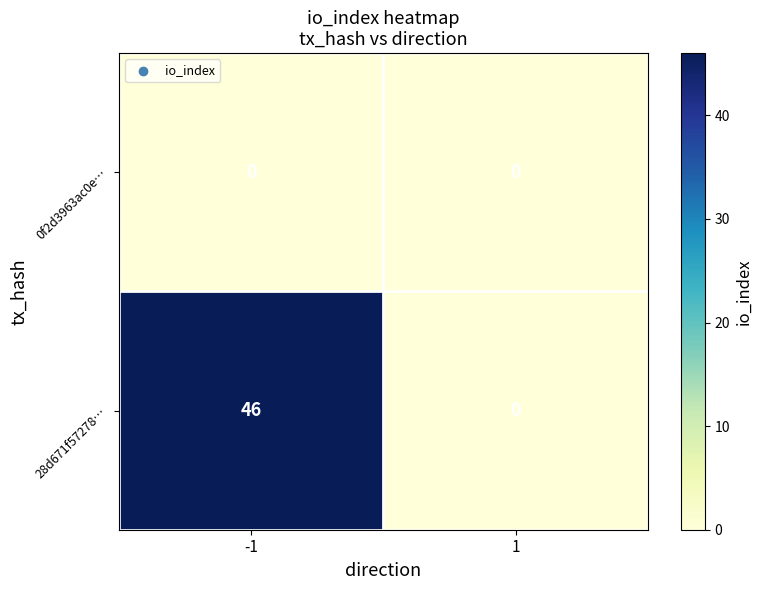

What is the greatest value displayed?

46